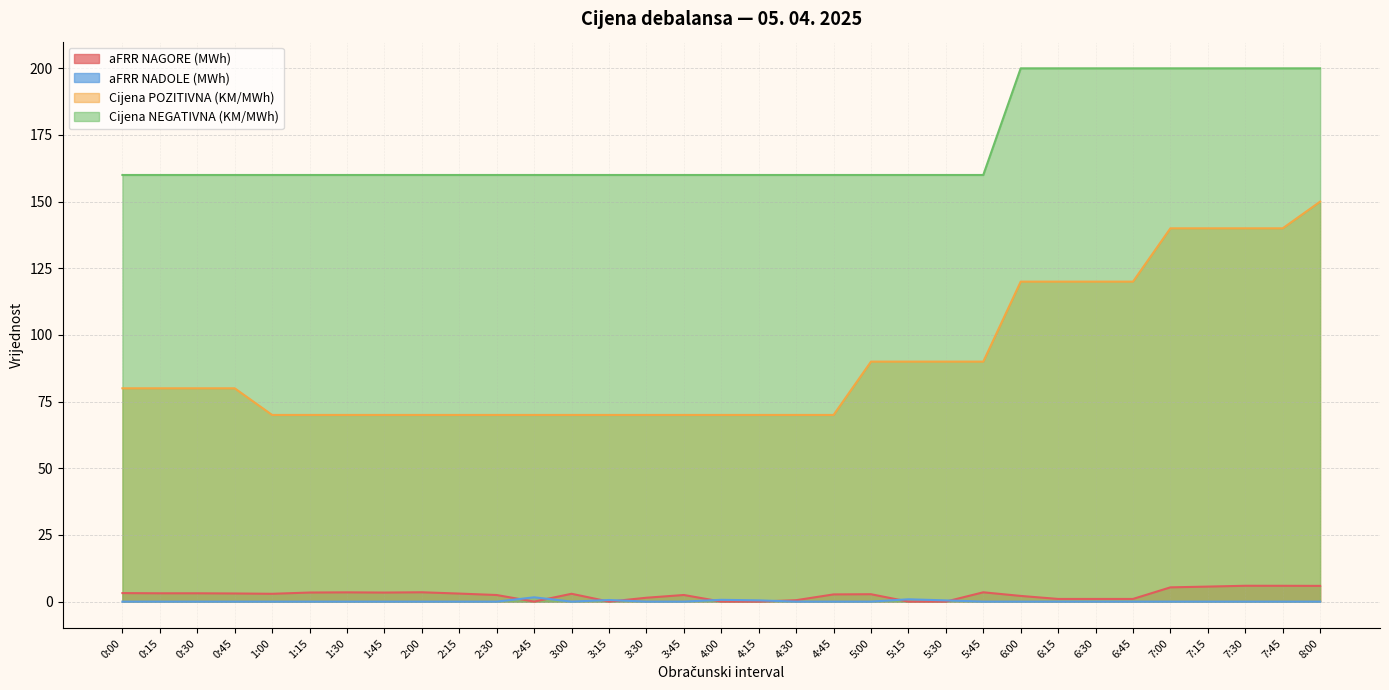

What is the difference between the second highest and minimum values in the aFRR NADOLE (MWh) series?

0.9